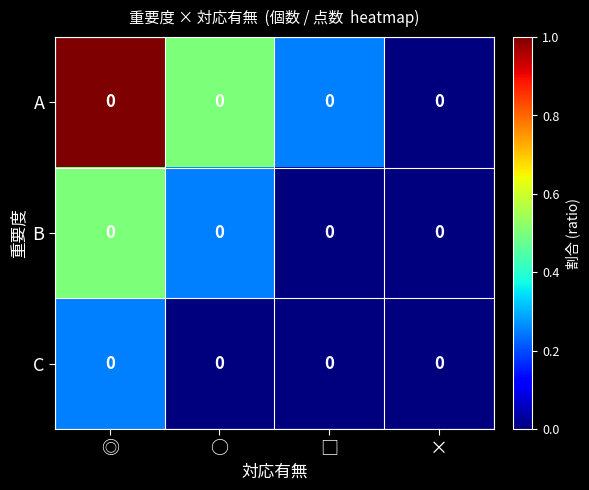

What is the average value of the C series?

0.1